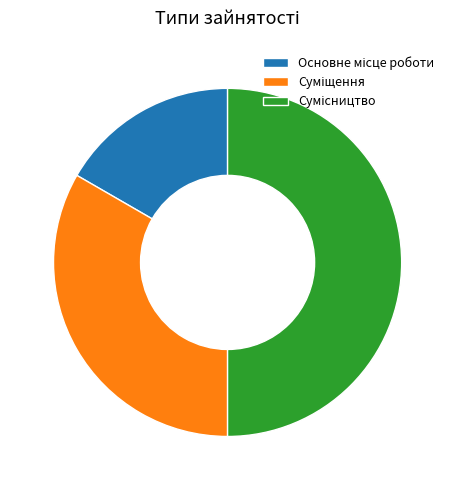

Is there any slice that represents more than half of the pie?

No